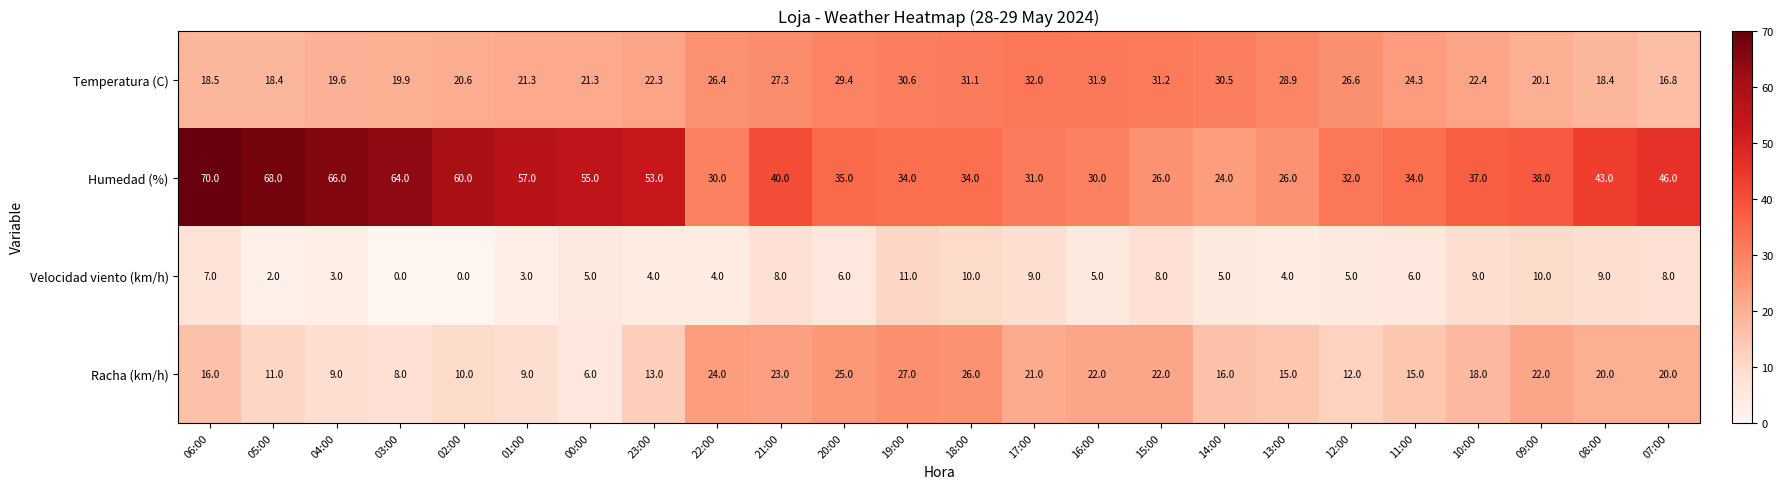

At which label does Racha (km/h) first exceed 18?

22:00